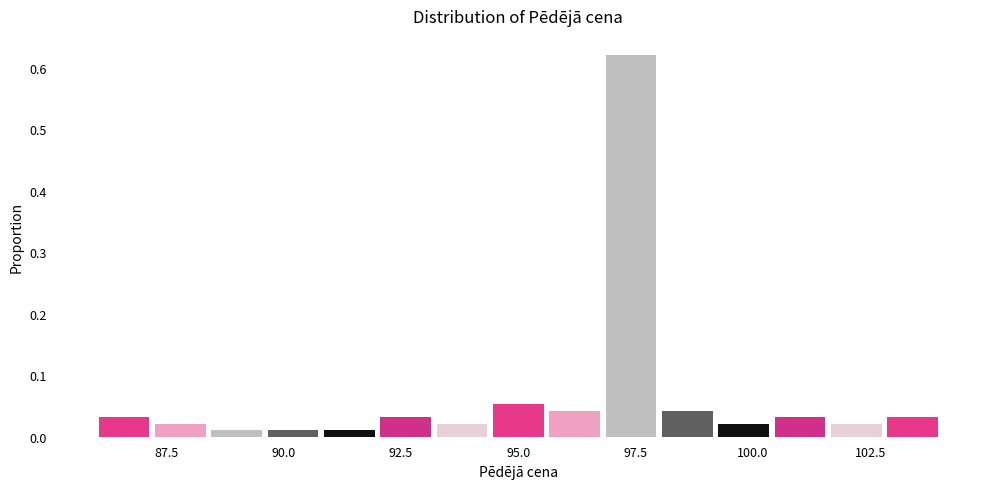

Around what value on the x-axis is the tallest bar? Give the approximate position of its centre, as read against the axis.

97.5